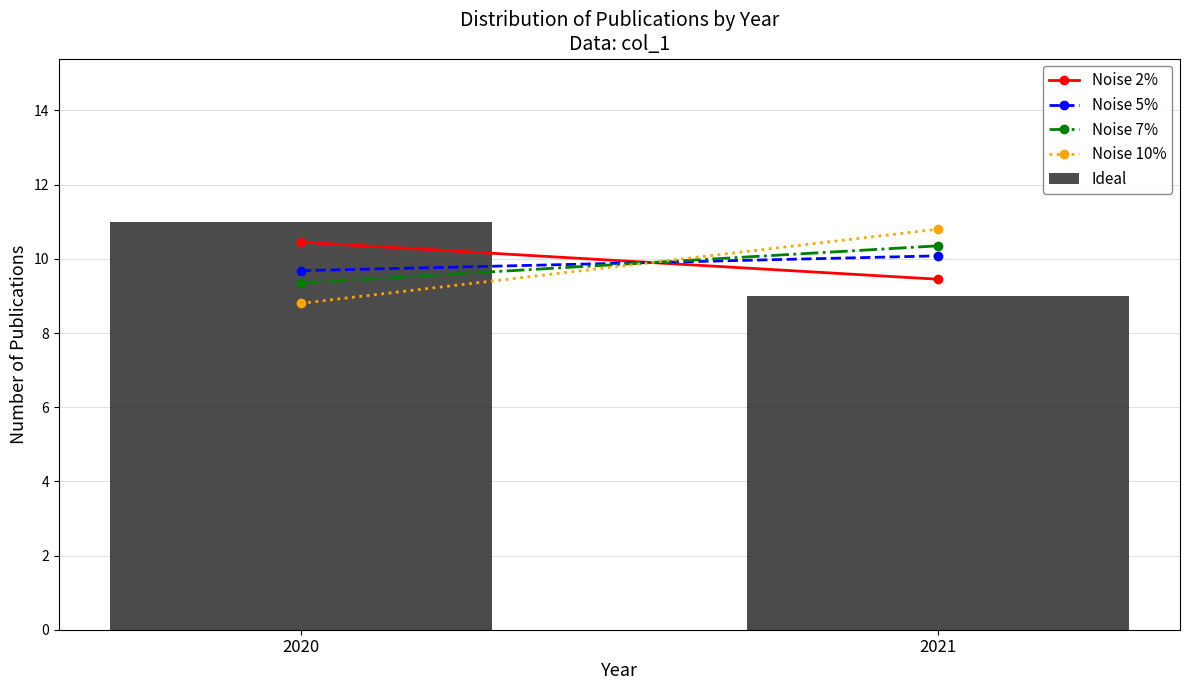

Reading right to left, transcribe all the data shown in this chart.

2021=9	2020=11